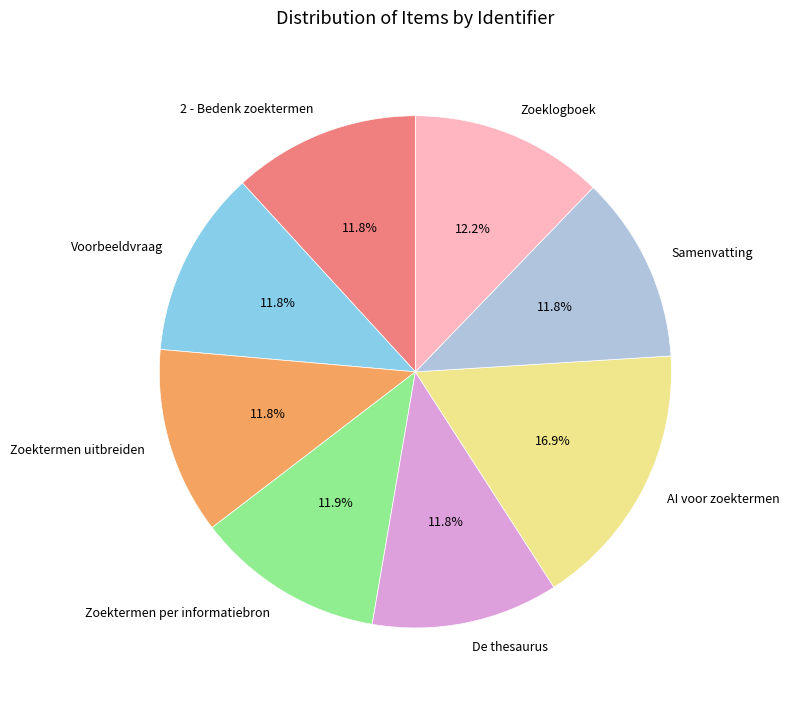

True or false: Zoektermen per informatiebron accounts for 12% of the total.

True